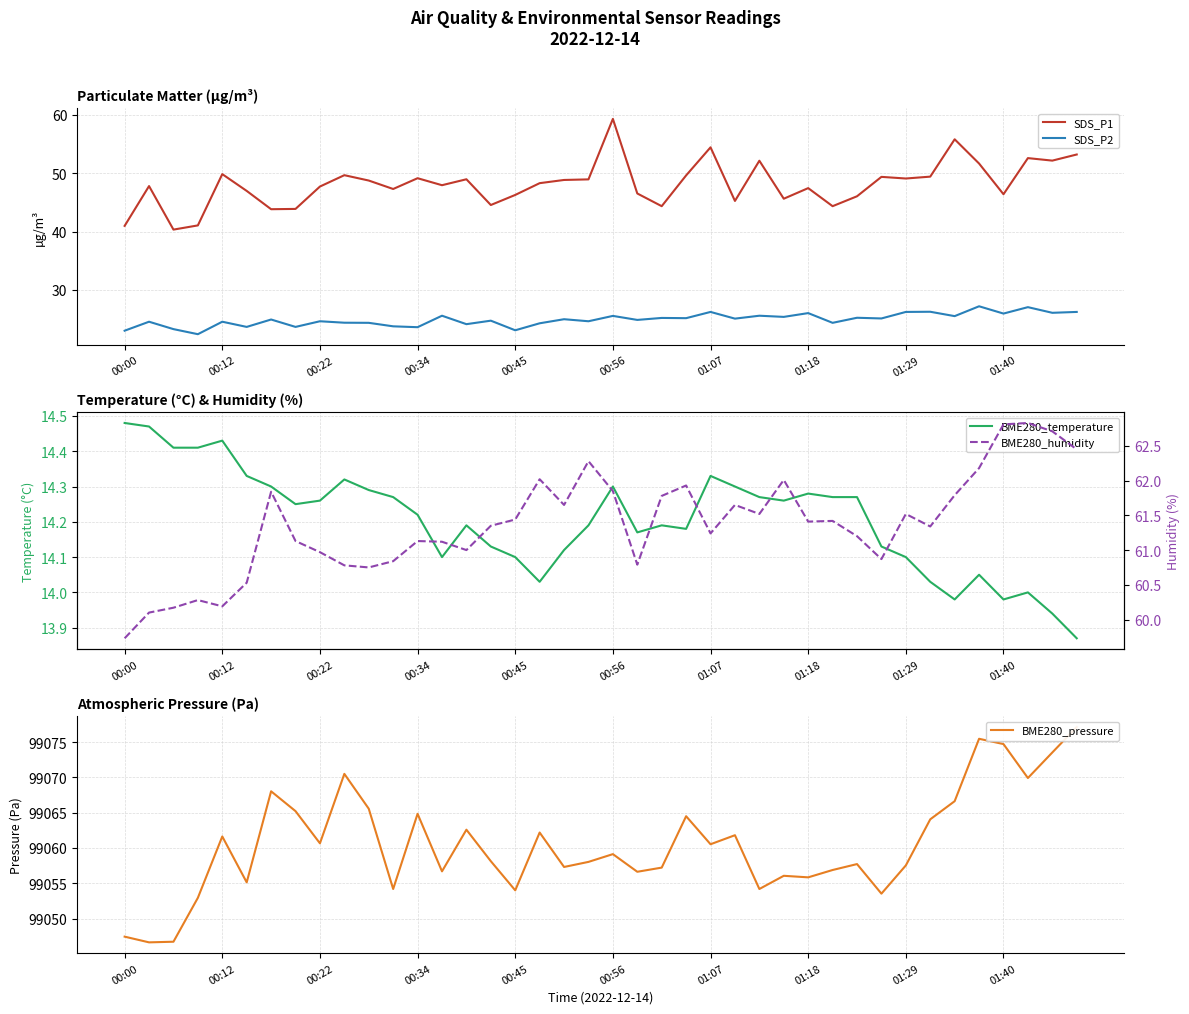

List the series in order of their peak value, lowest first.

BME280_temperature, SDS_P2, SDS_P1, BME280_humidity, BME280_pressure